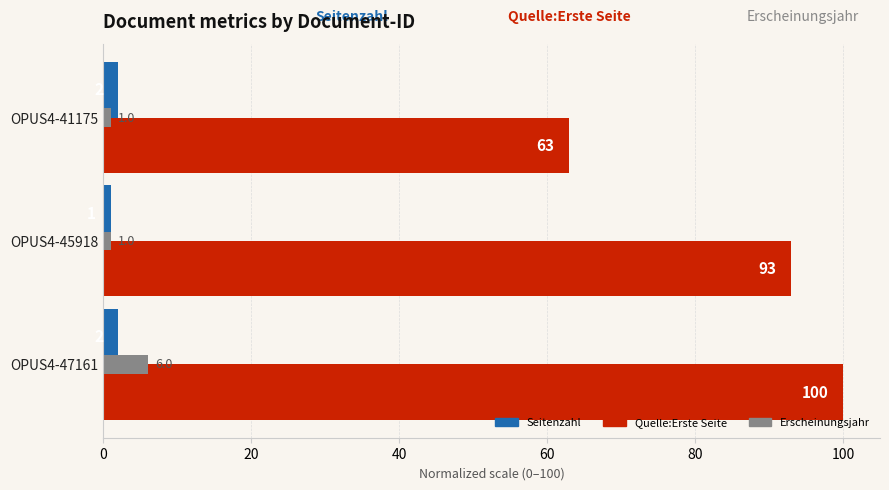

The value of Quelle:Erste Seite at OPUS4-47161 is 100. True or false?

True